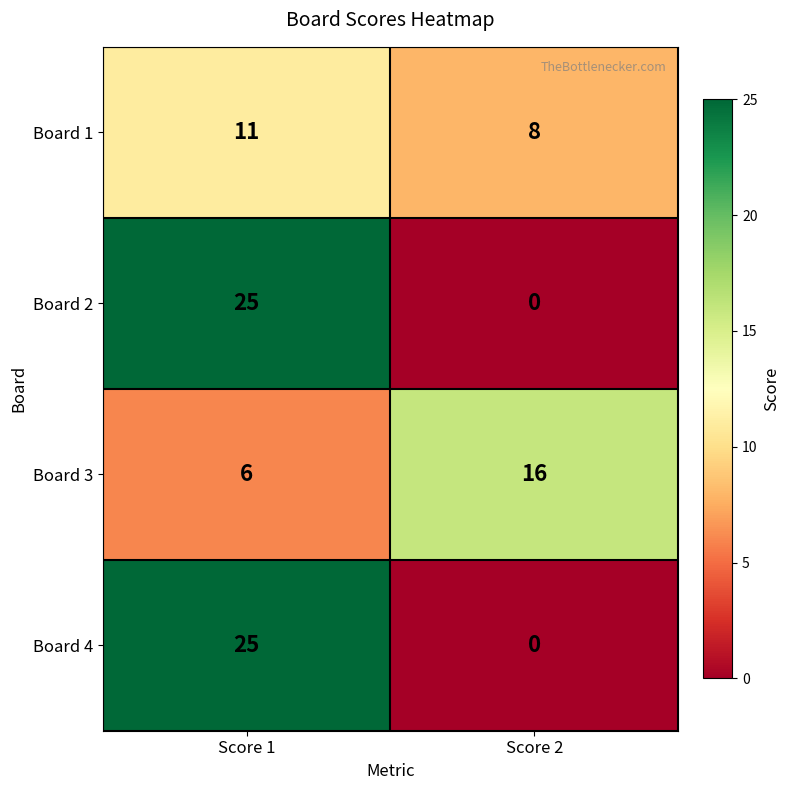

Is it true that Board 2 equals 25 at Score 1?

True